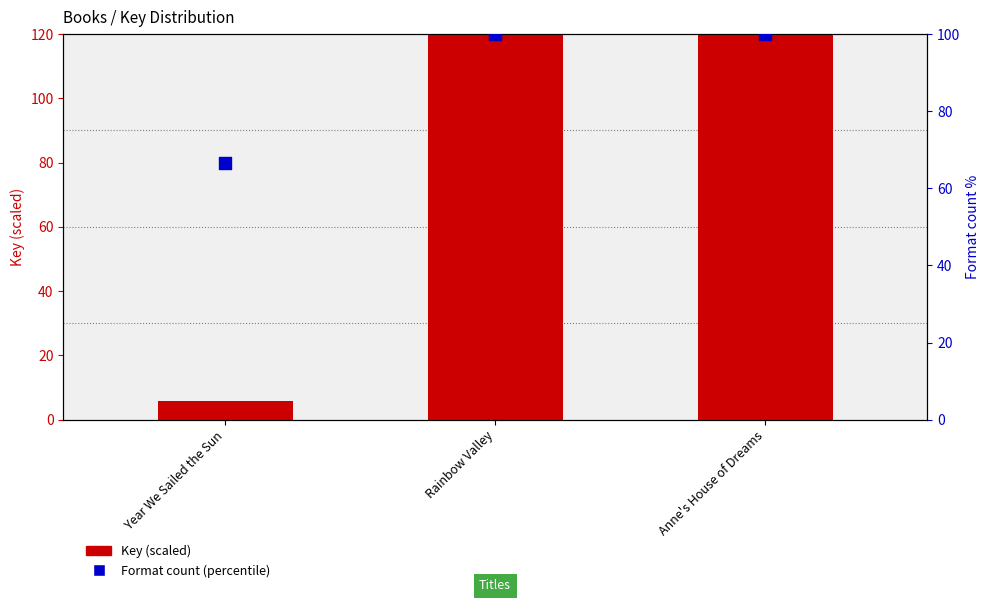

Which series reaches the maximum Y coordinate?

Key (scaled)